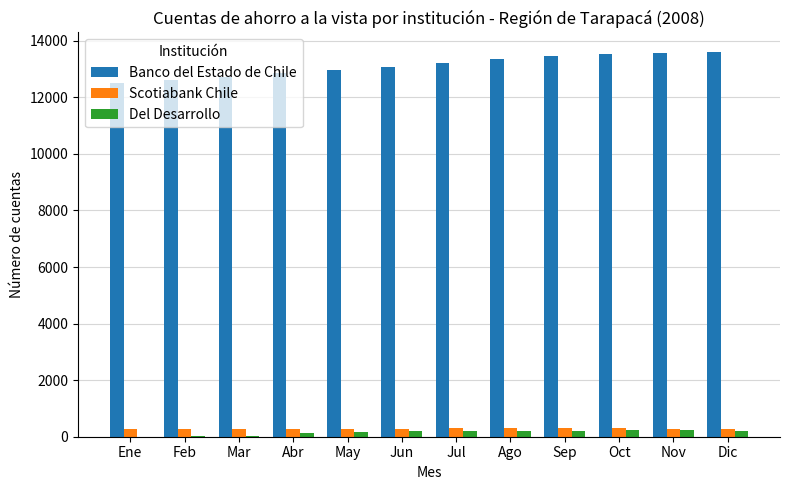

What is the maximum value for Scotiabank Chile?

294